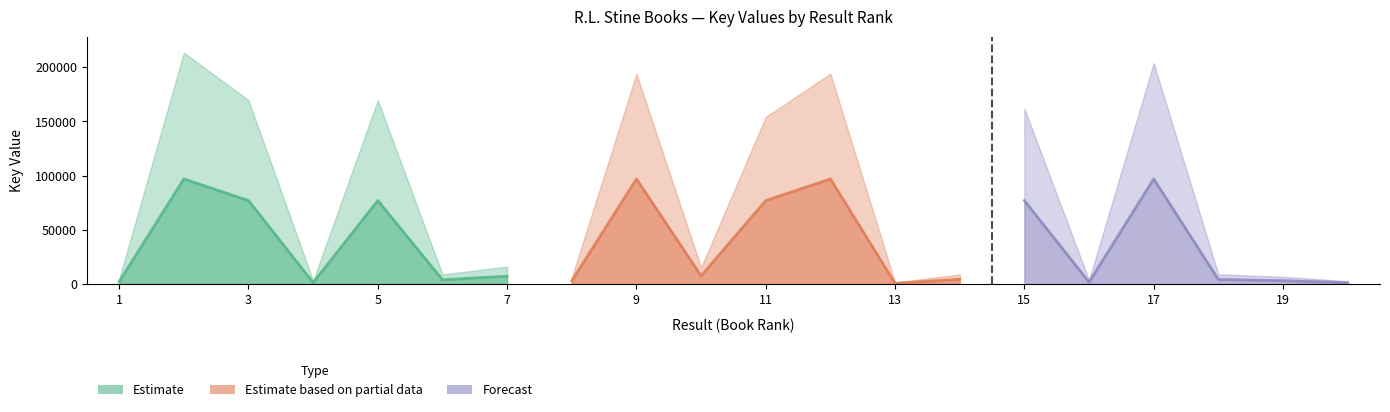

At which category is the sum across all series the highest?

2